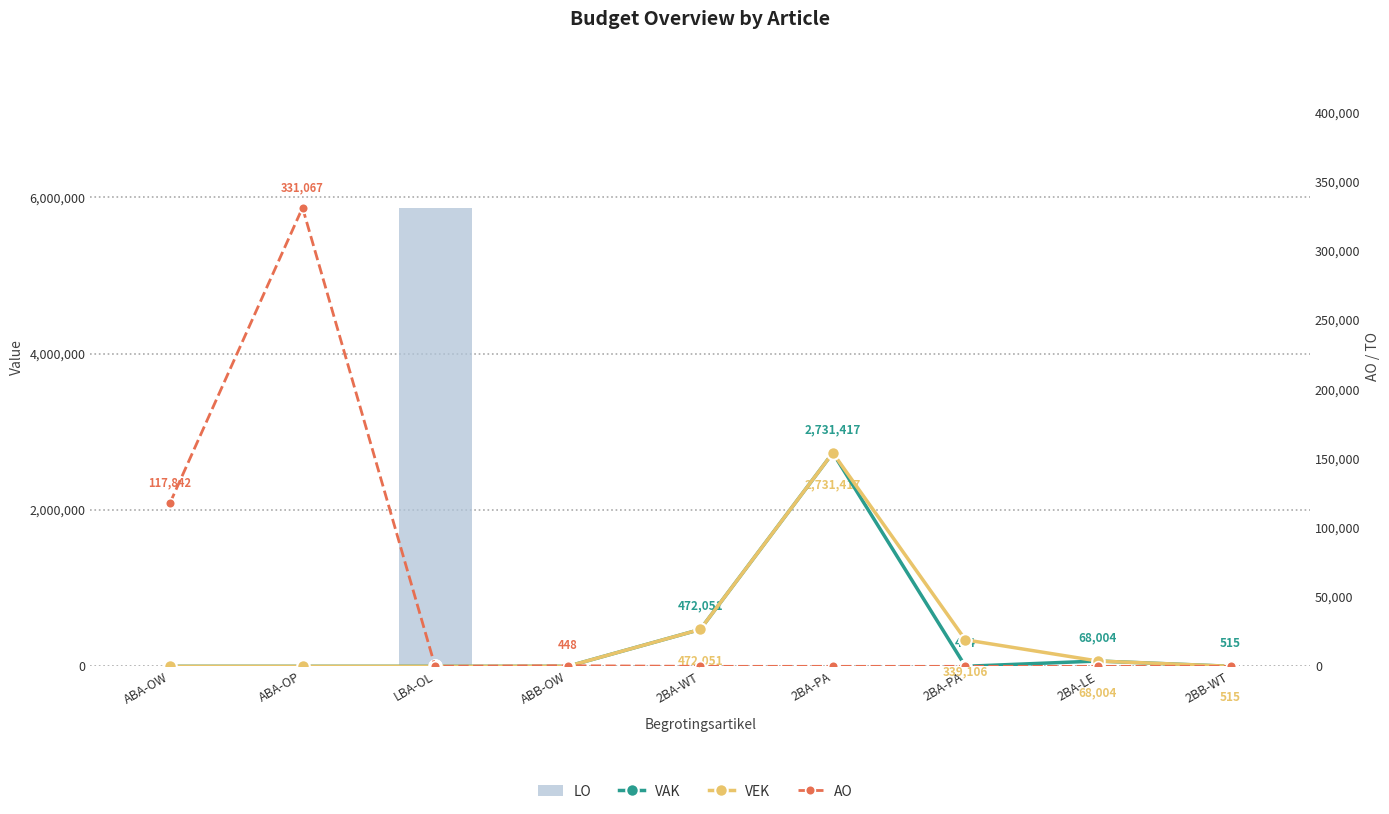

What is the difference between the highest and lowest values at 2BA-PA?

2731417